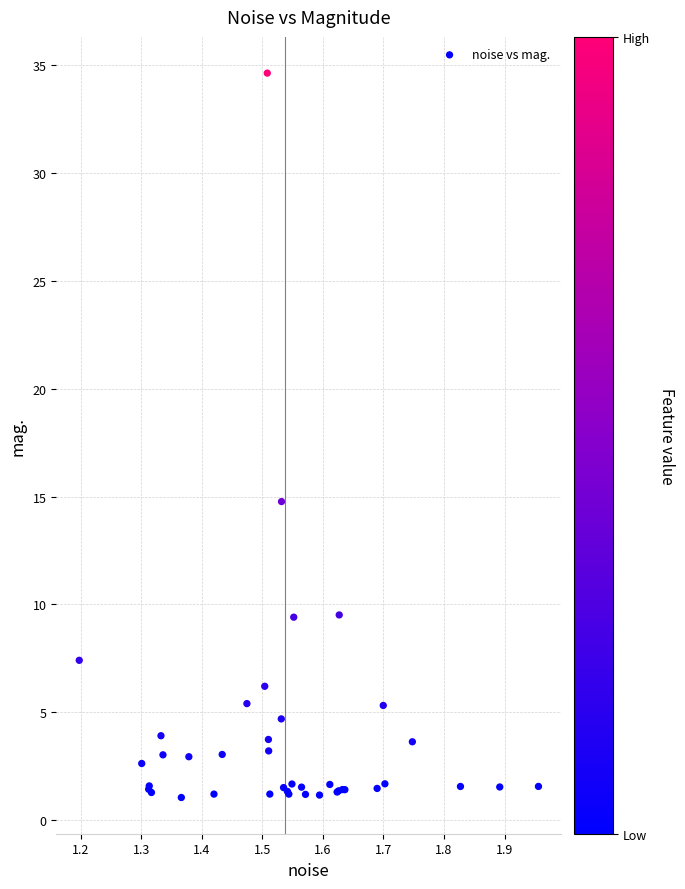

What Y value in the scatter plot is closest to 17?

14.8